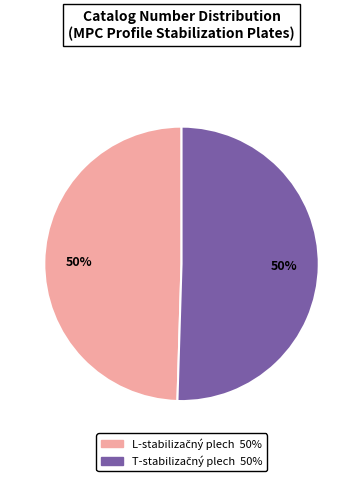

How many slices are in this pie chart?

2